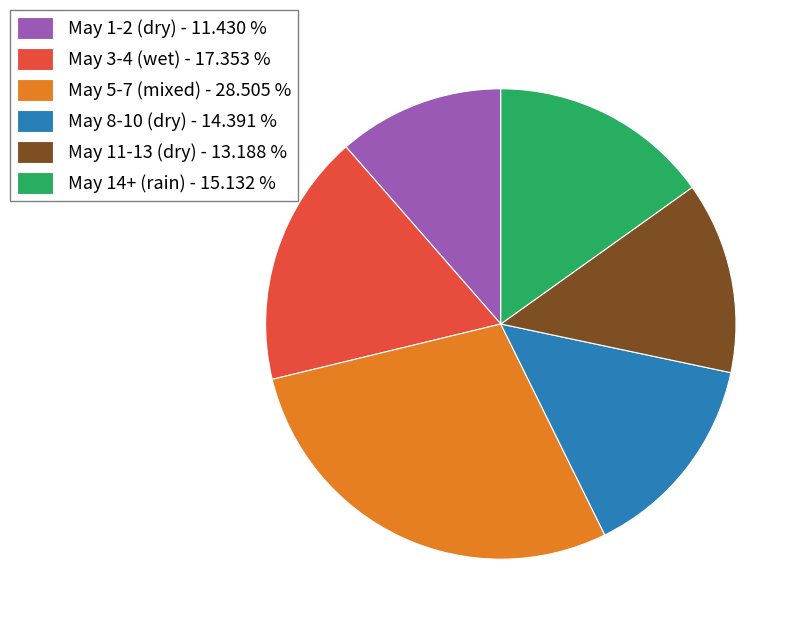

What is the largest slice in the pie chart?

May 5-7 (mixed) - 28.505 %